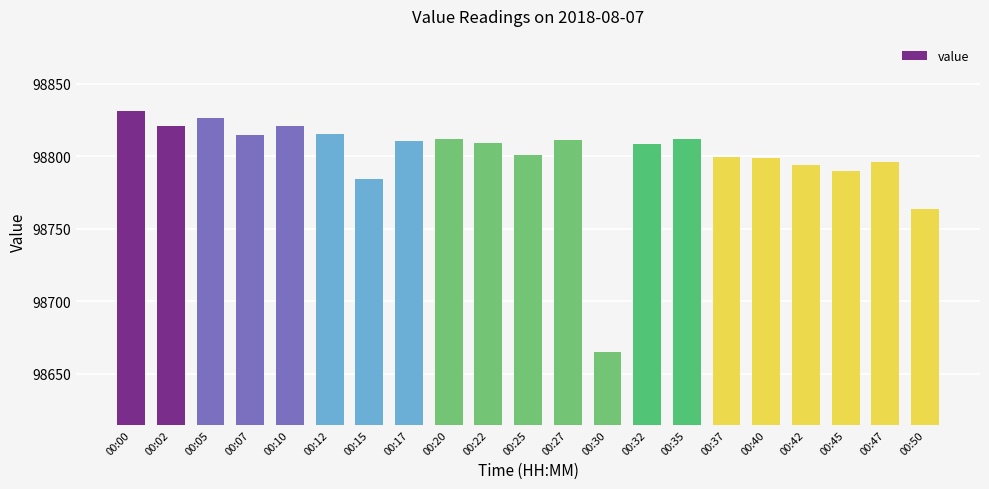

What is the value of the 7th bar from the left?

98784.6